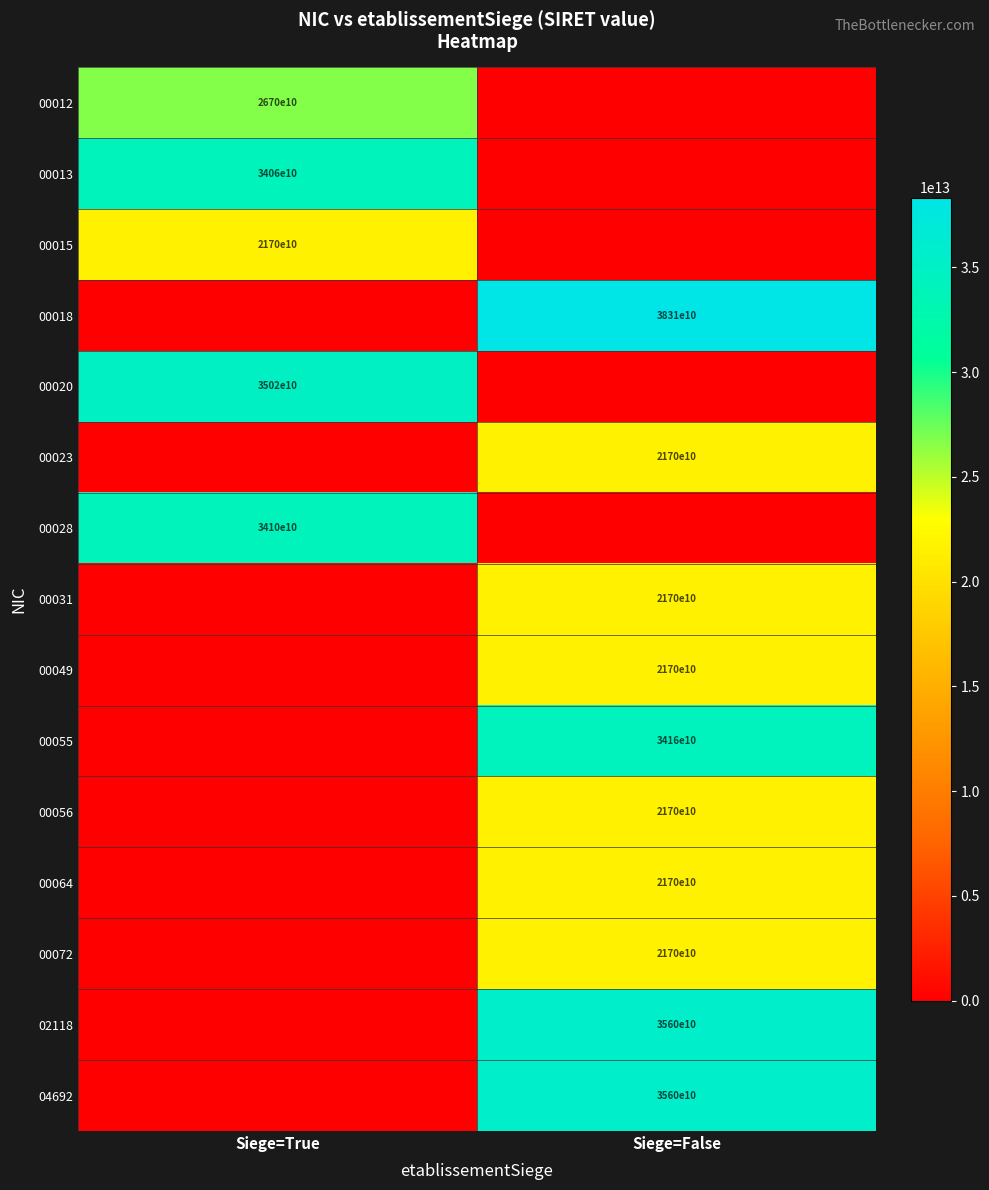

Is it true that 00072 equals 21700000000000 at Siege=False?

True